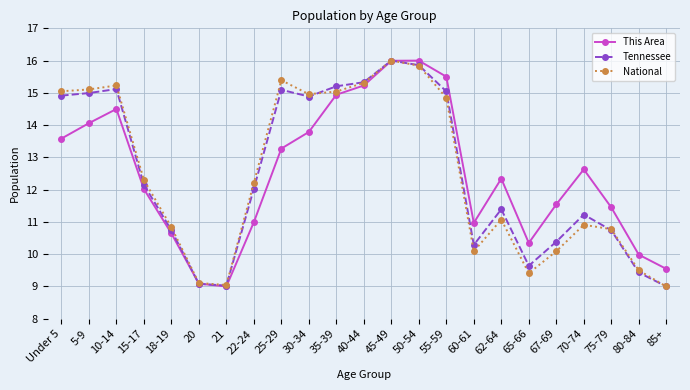

Where is National nearest to the value 12?

22-24